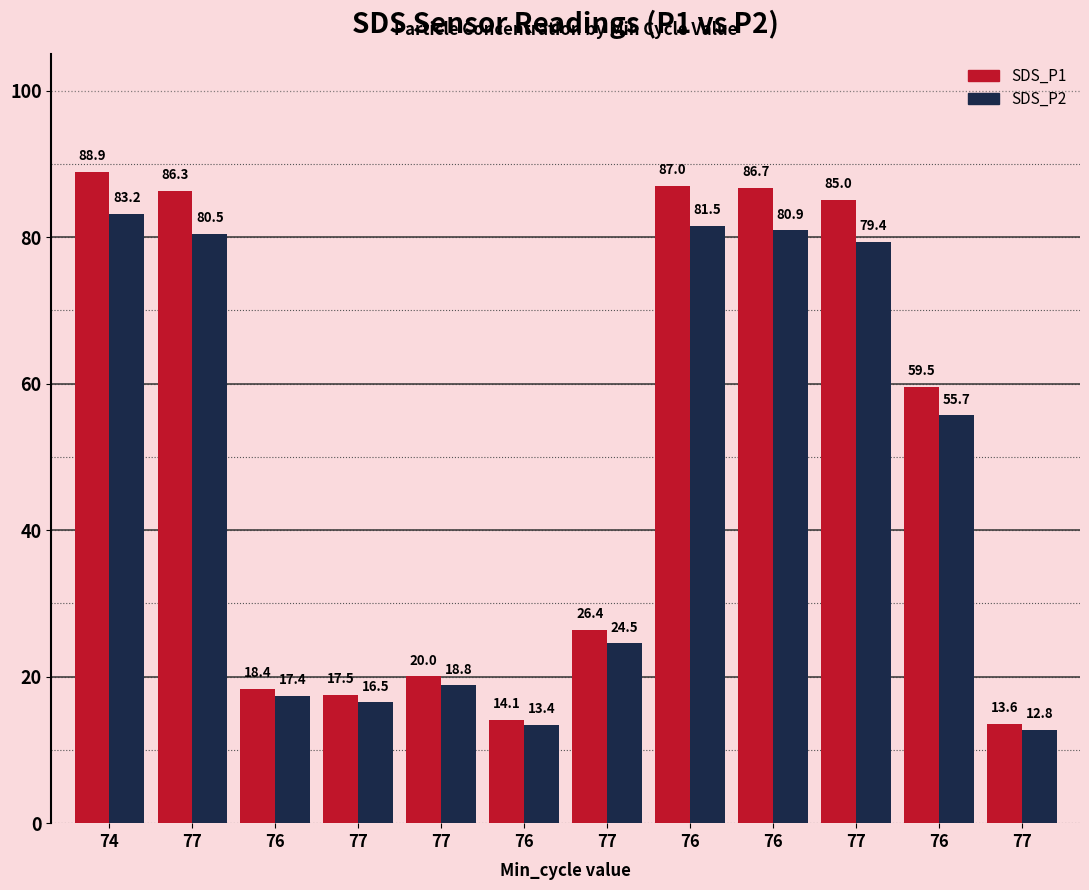

How many groups of bars are there?

12